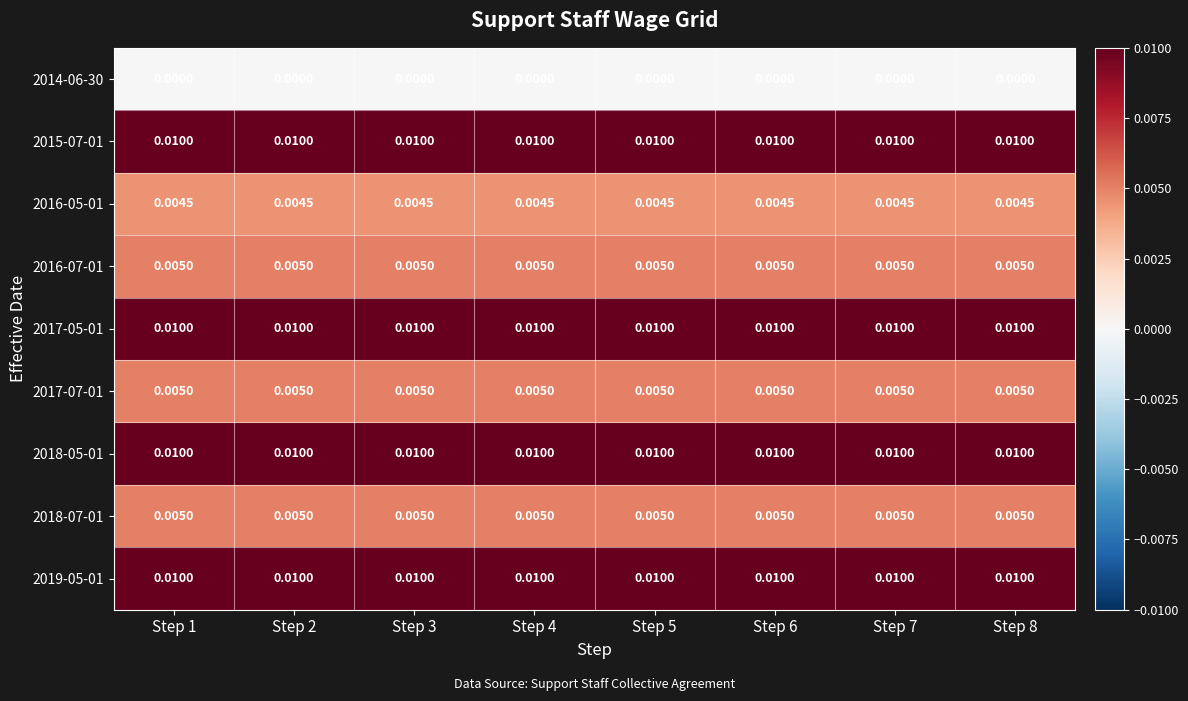

How many distinct data groups are displayed?

9